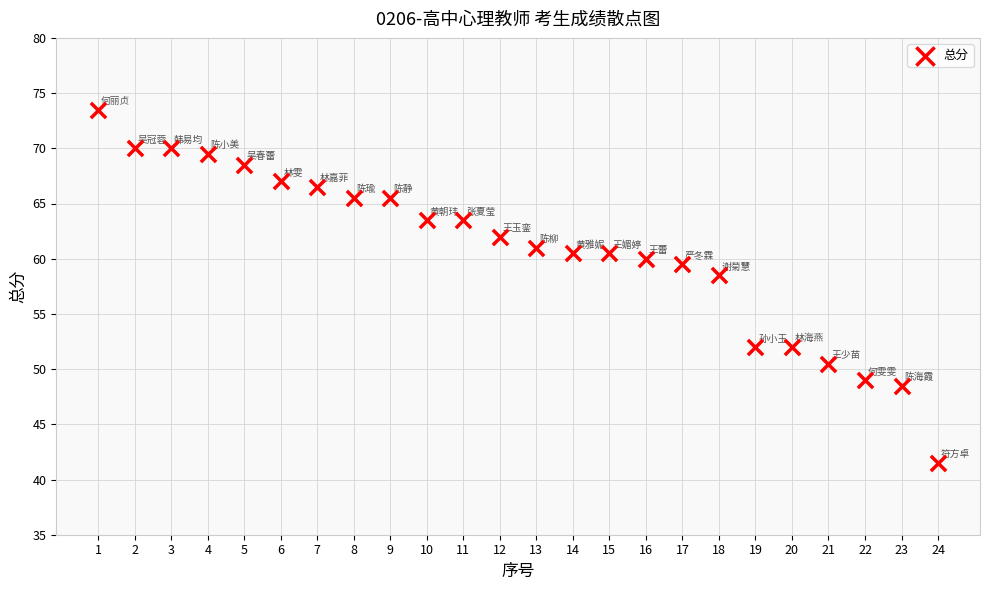

What is the range of X values (max minus min)?

23.0